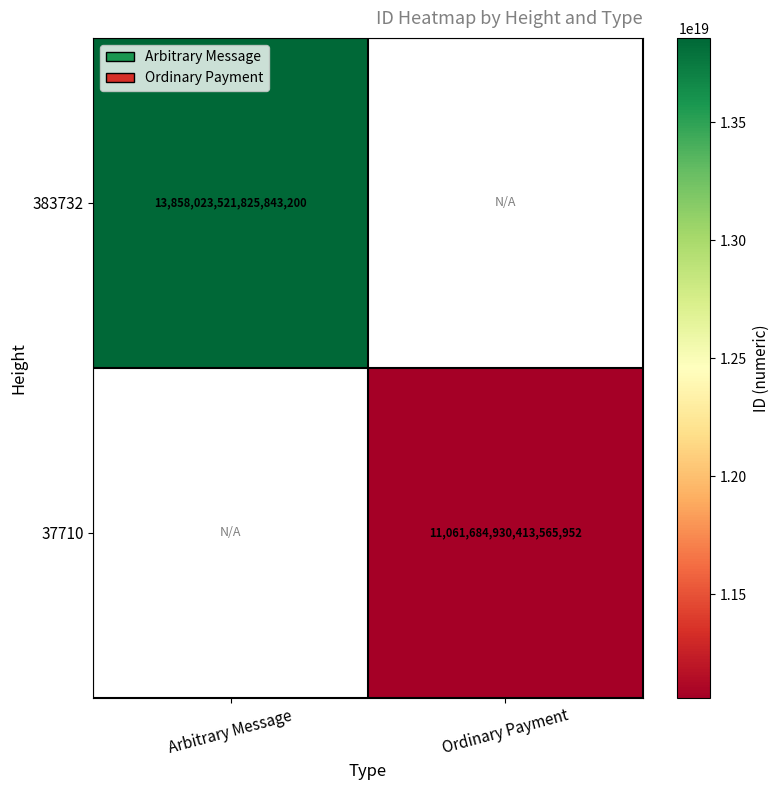

True or false: 37710 has a value of 3354161129366114304 at Ordinary Payment.

False